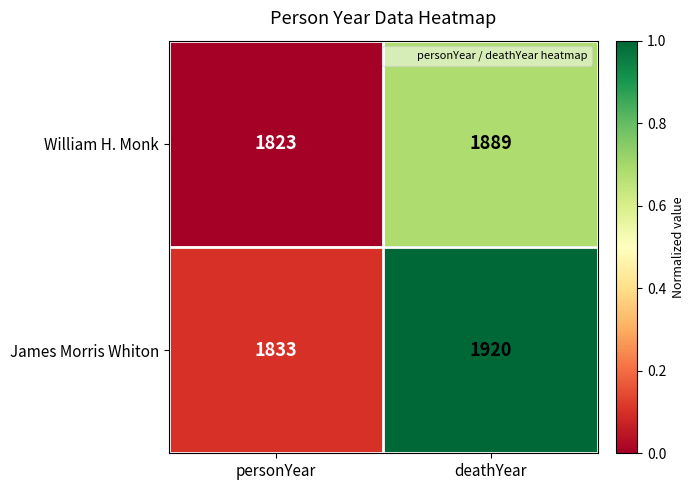

Reading left to right, list all the values displayed in this chart.

William H. Monk: 1823	1889
James Morris Whiton: 1833	1920